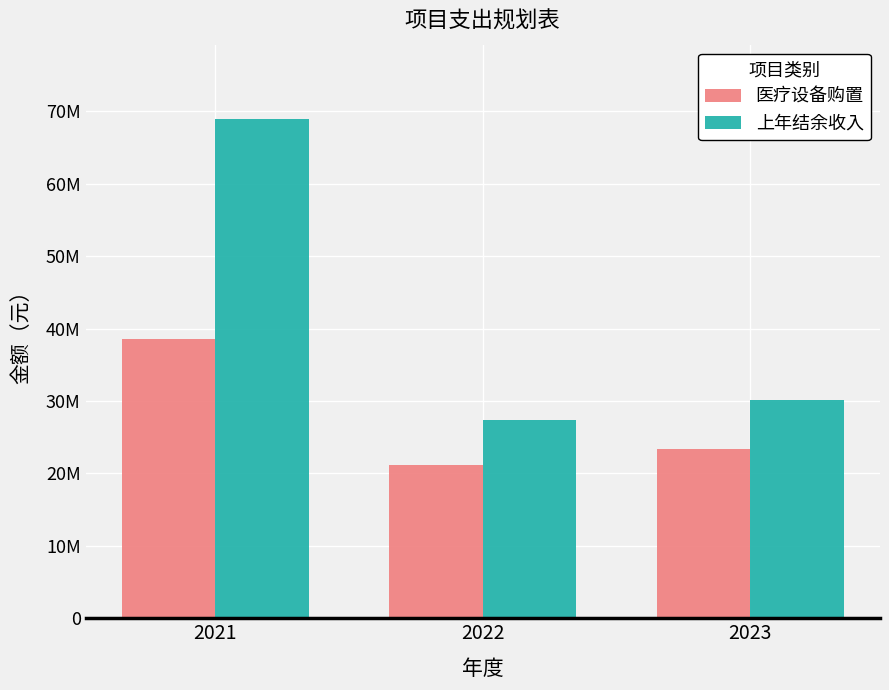

What is the average value of the 上年结余收入 series?

42100133.8